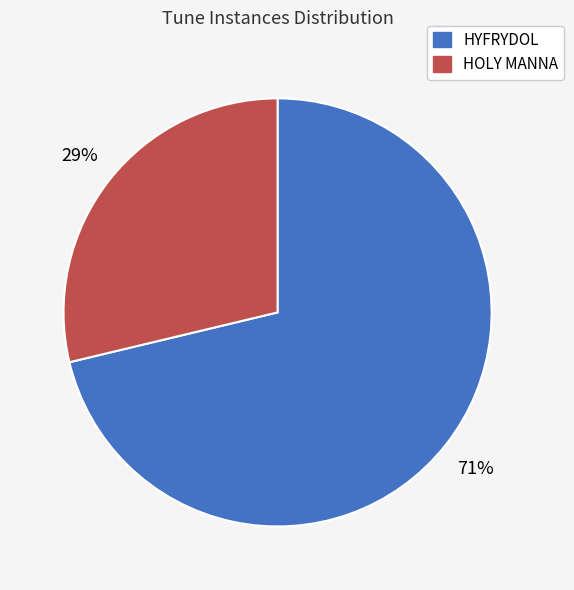

Is it true that HYFRYDOL is 71% of the pie?

True